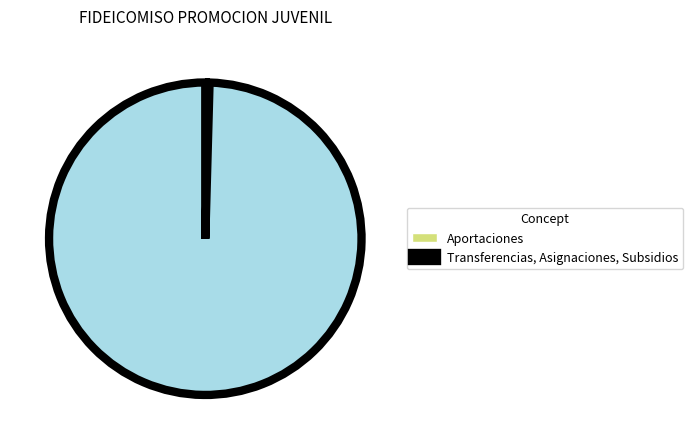

True or false: Aportaciones accounts for 0% of the total.

True